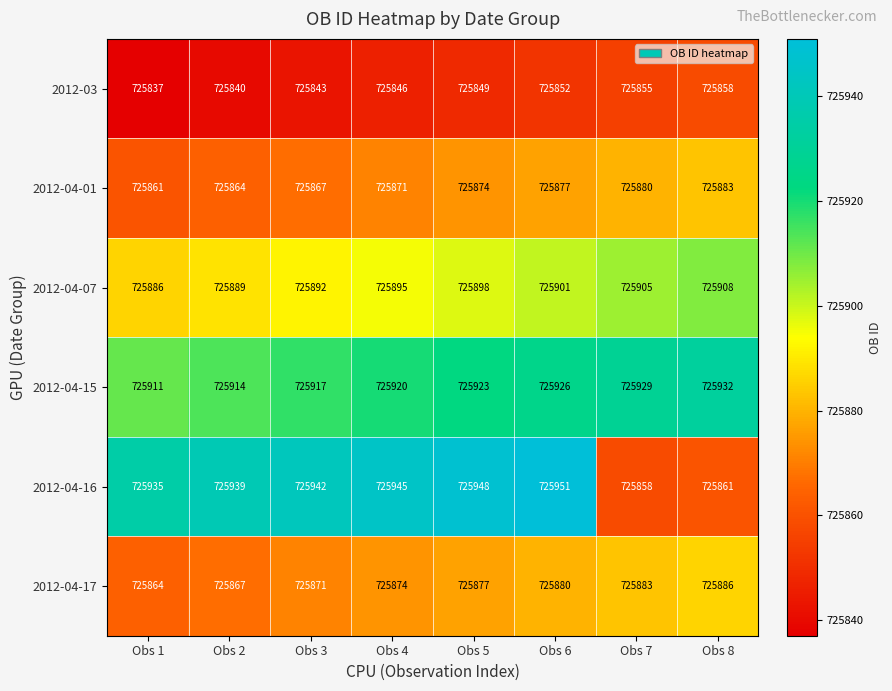

Rank the series at Obs 4 from highest to lowest value.

2012-04-16, 2012-04-15, 2012-04-07, 2012-04-17, 2012-04-01, 2012-03